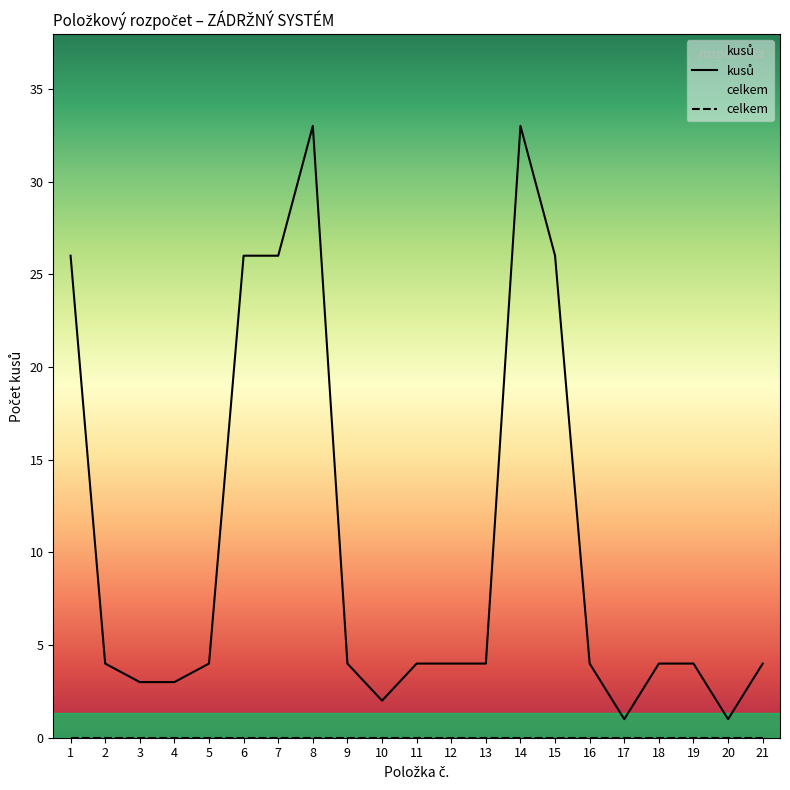

The celkem series shows 0 at 20. True or false?

True